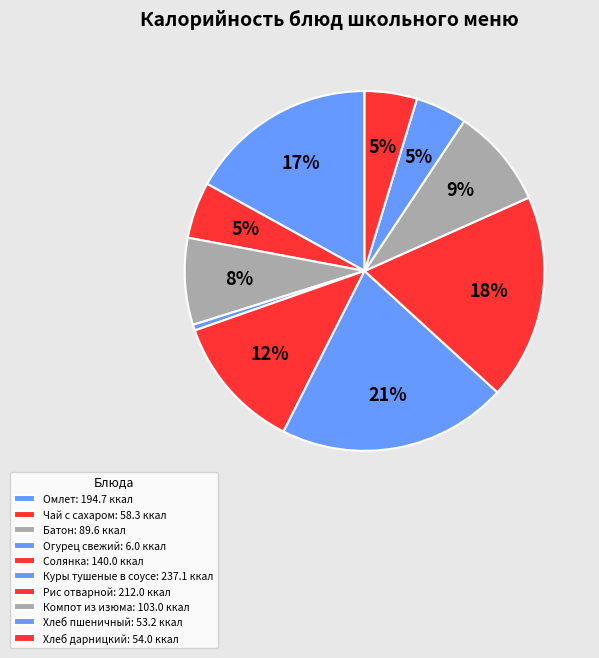

What is the largest slice in the pie chart?

Куры тушеные в соусе